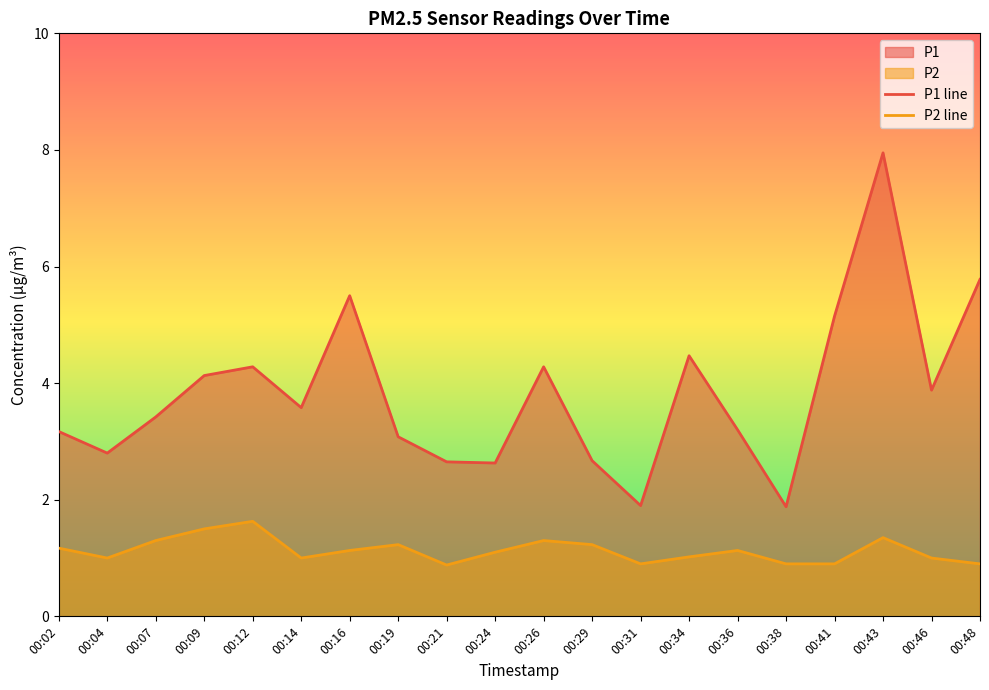

How many values in the P1 line series exceed 3?

14